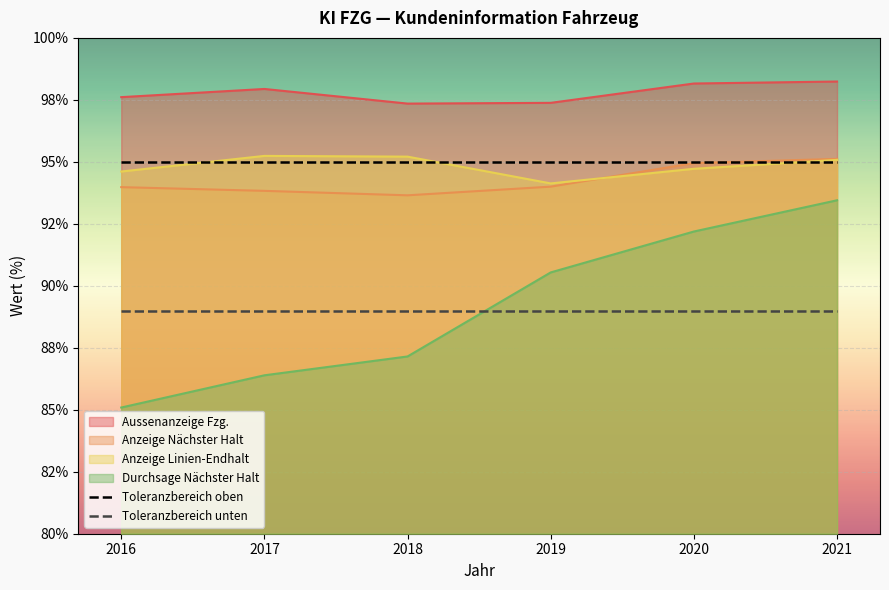

Does the chart display data point markers on the line(s)?

No